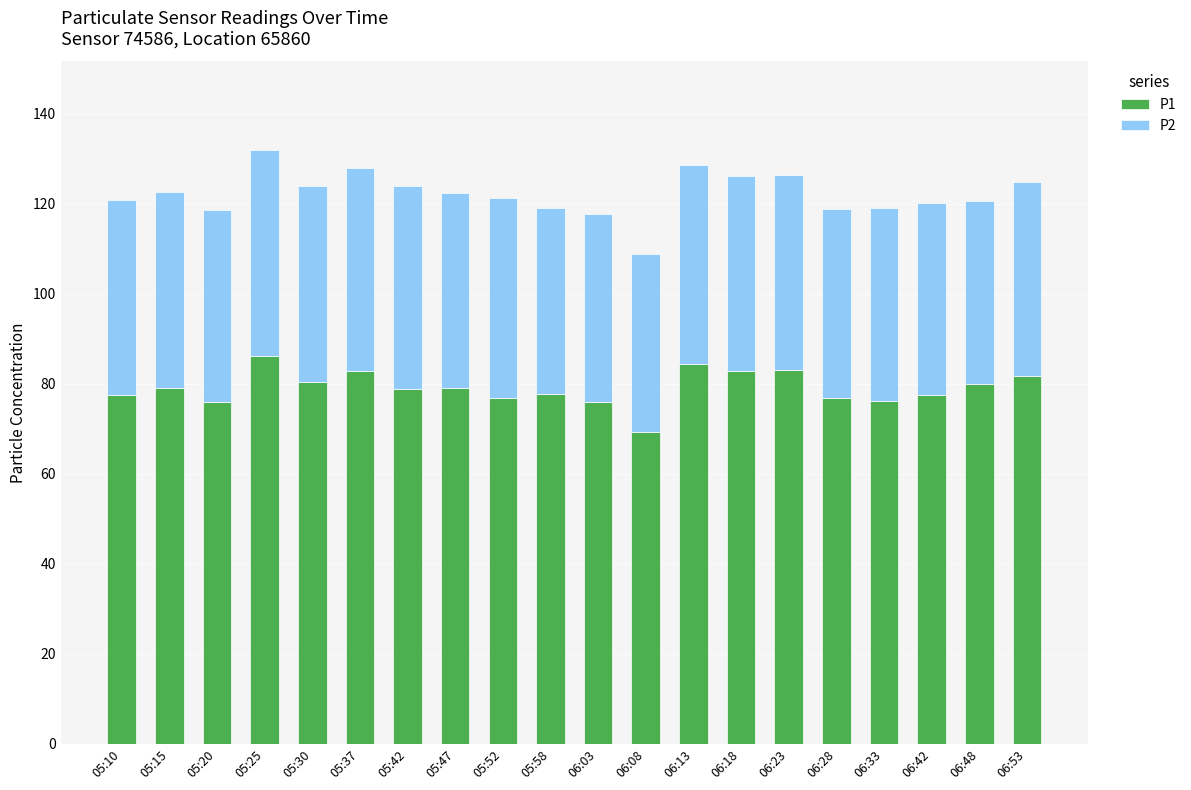

What is the highest value of the P1 series?

86.2